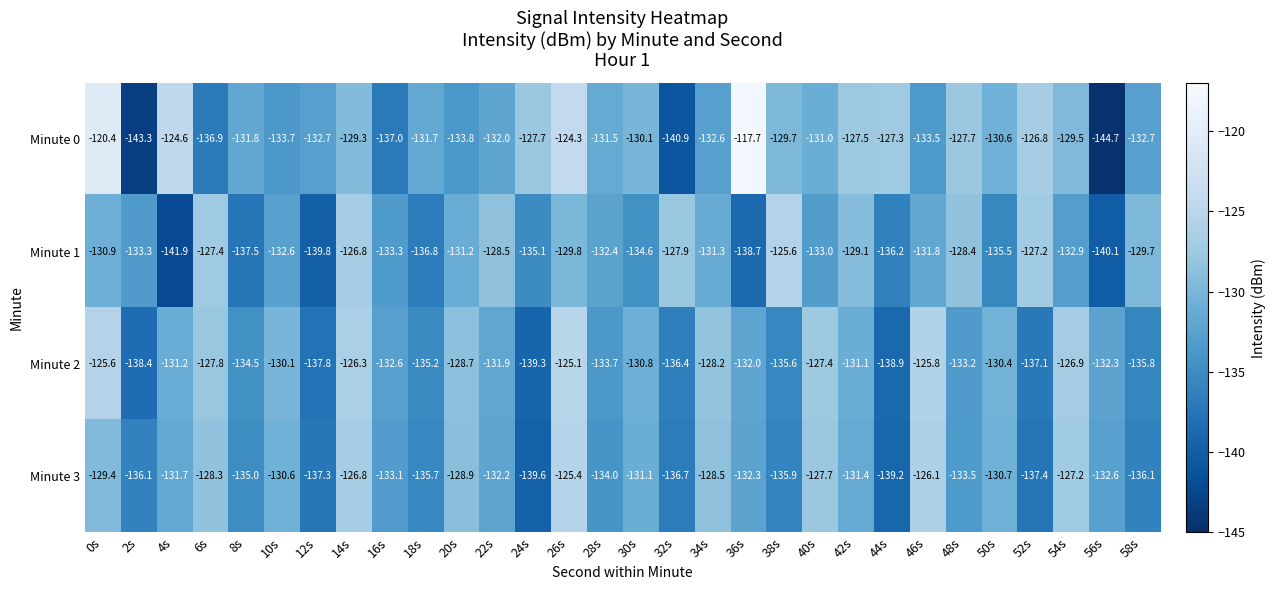

How many series are shown in this chart?

4